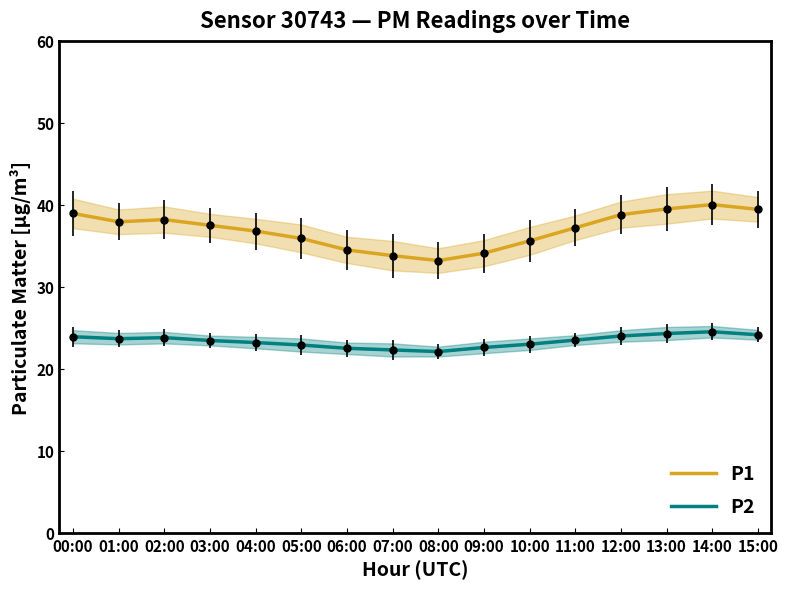

How many series are shown in this chart?

2